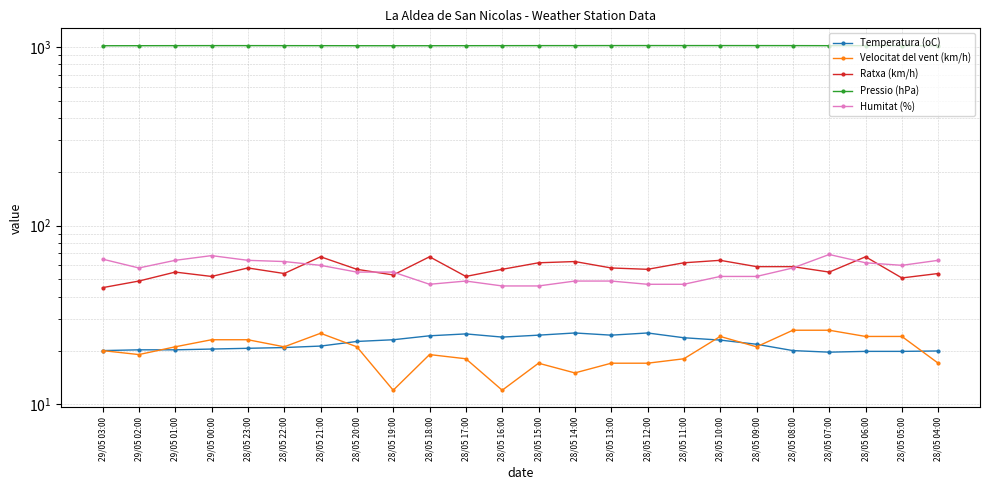

Read the Pressio (hPa) value at 28/05 06:00.

1017.1